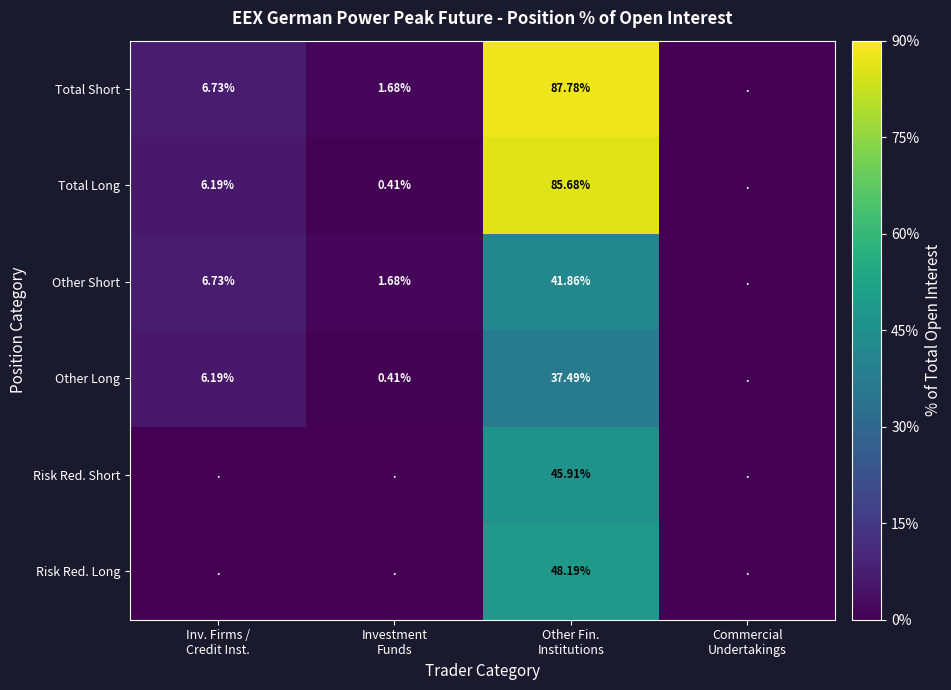

Which category has the lowest value in the Total Long series?

Commercial Undertakings